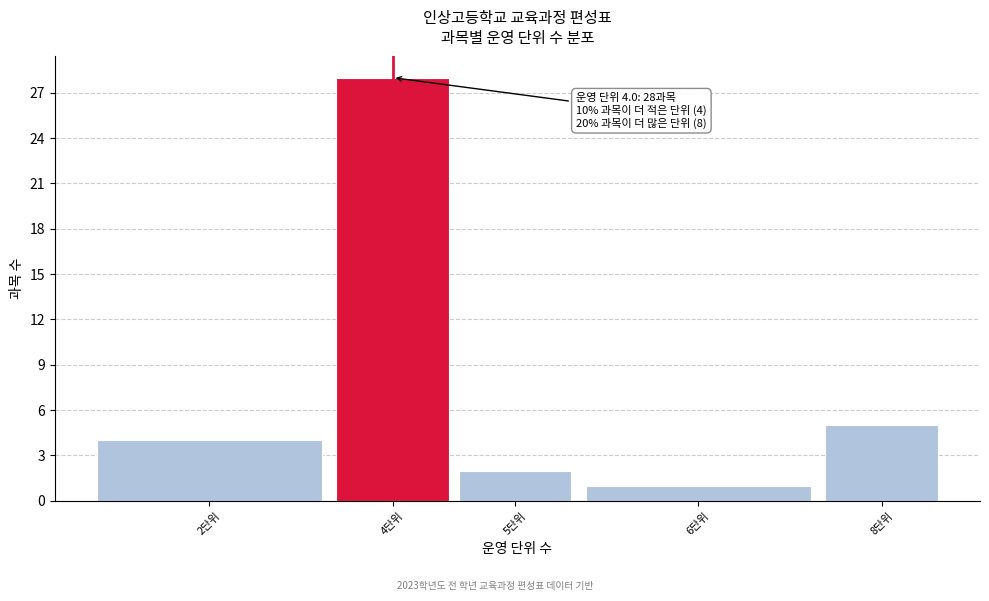

Reading right to left, list all the values displayed in this chart.

5	1	2	28	4